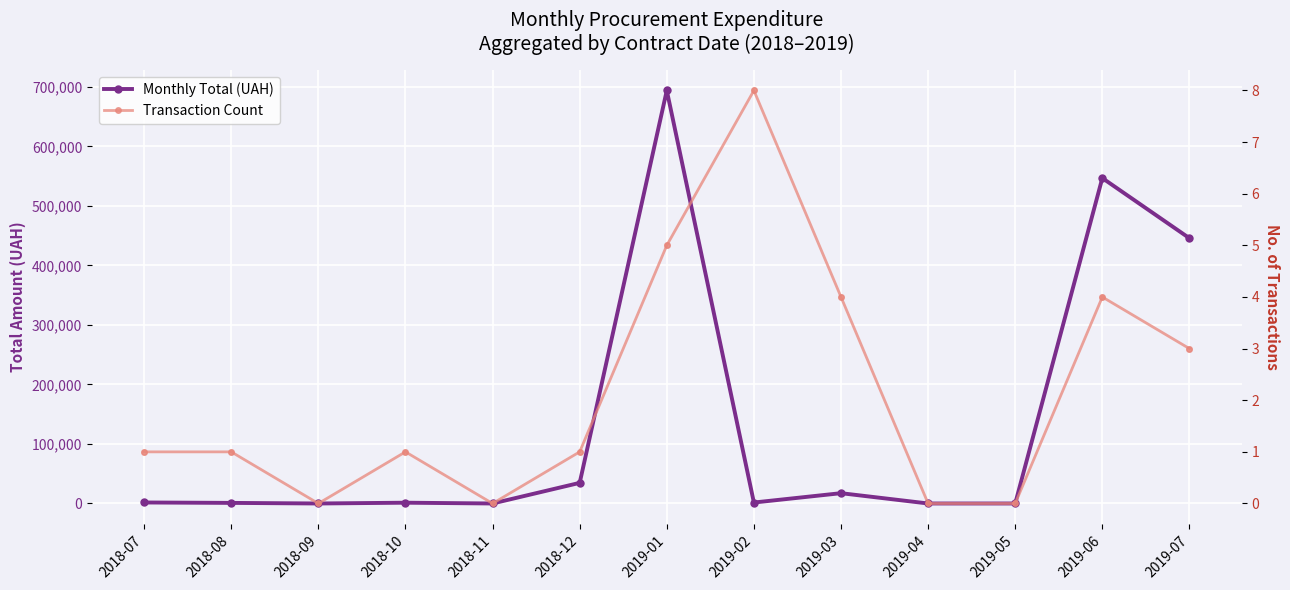

What is the total value across all series at 2019-03?

17334.5